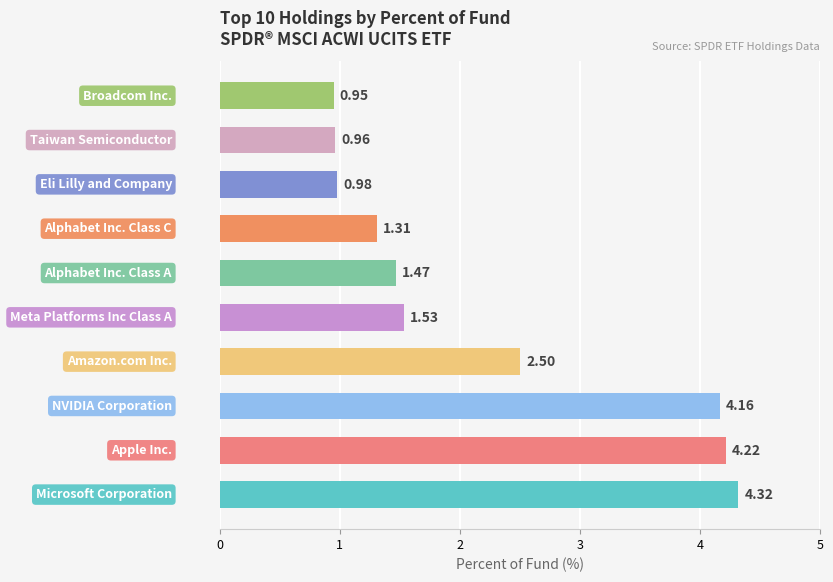

What is the difference between the second highest and second lowest values?

3.3